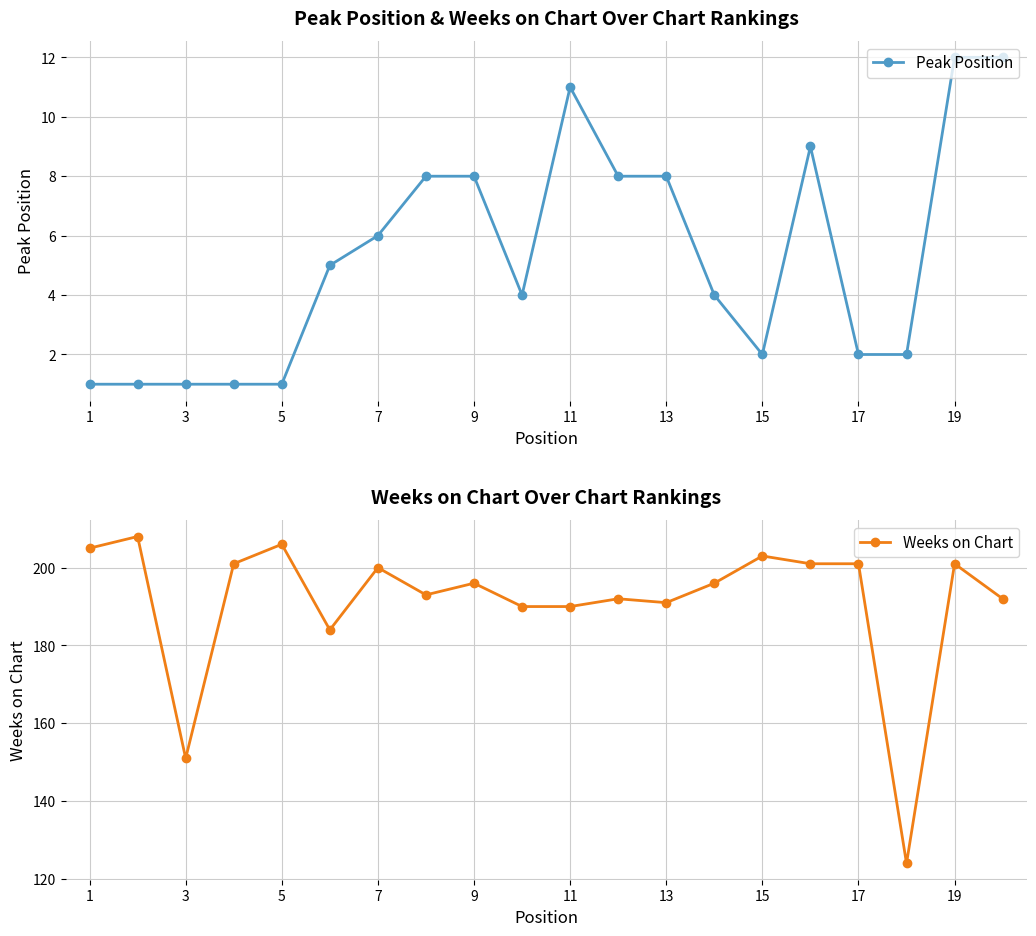

True or false: Weeks on Chart has more than 0 points higher than both neighbors.

True